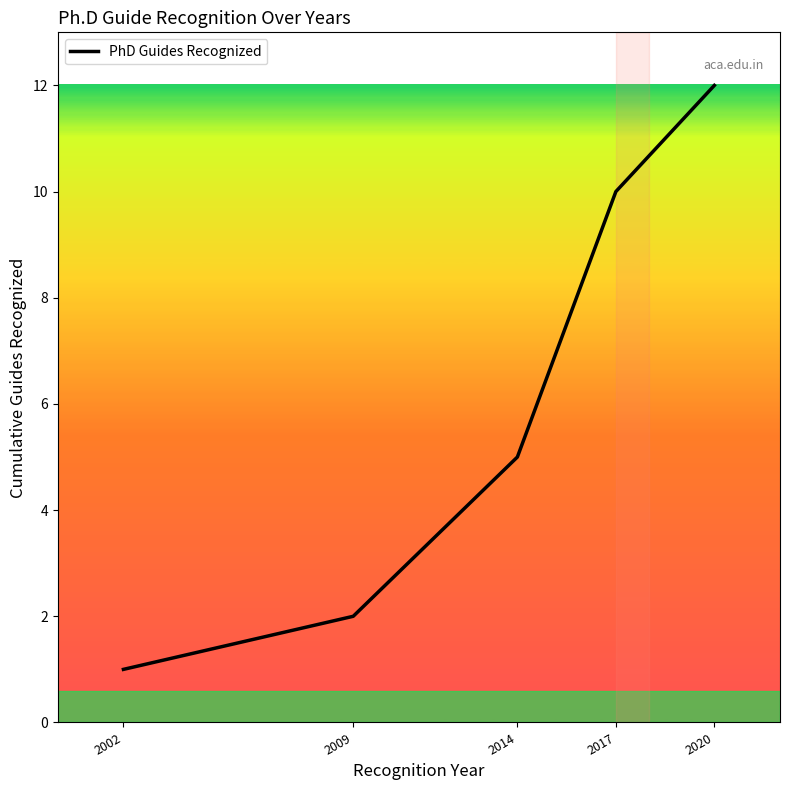

Does the chart display data point markers on the line(s)?

No